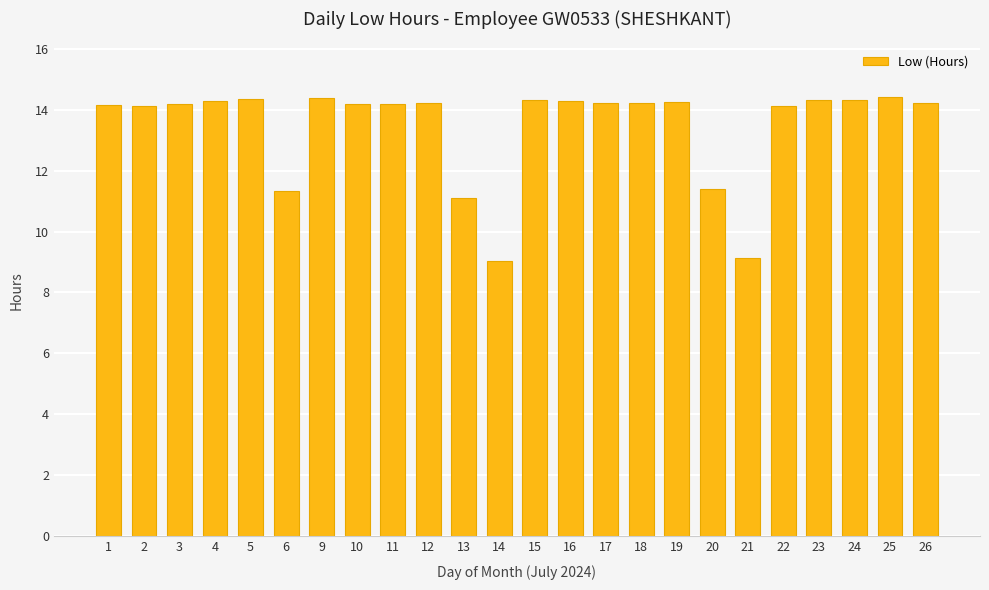

Approximately how many times larger is the value at 1 compared to 4?

1.0